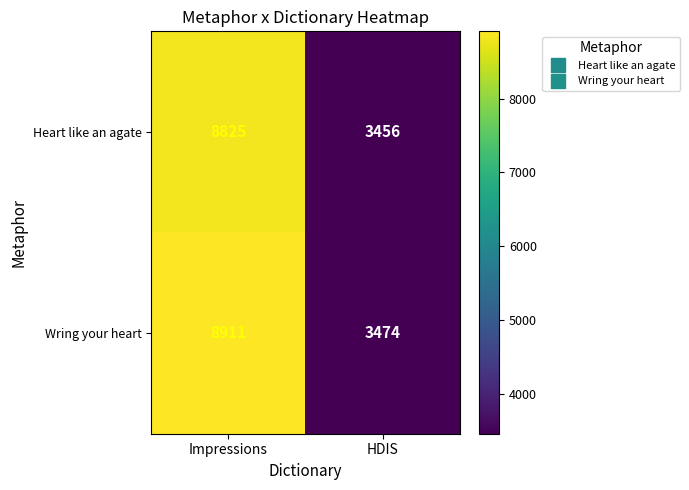

What is the approximate value of Wring your heart at Impressions?

8911